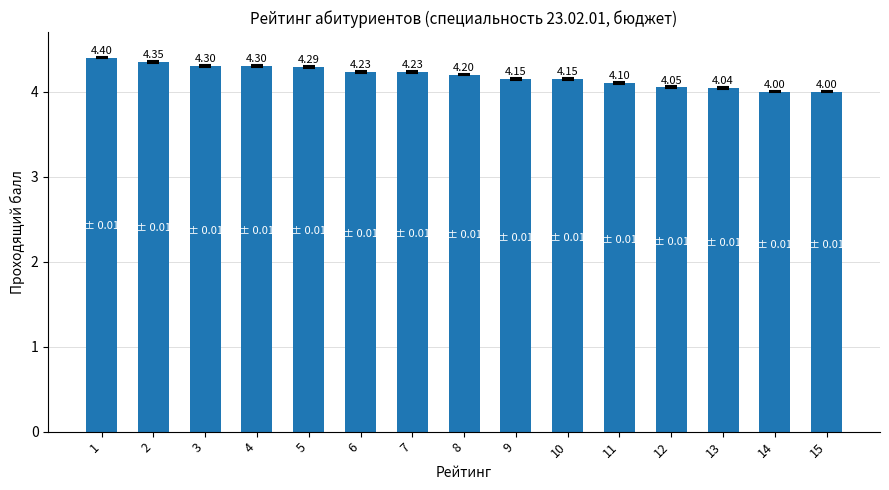

Read the value at 11.

4.1